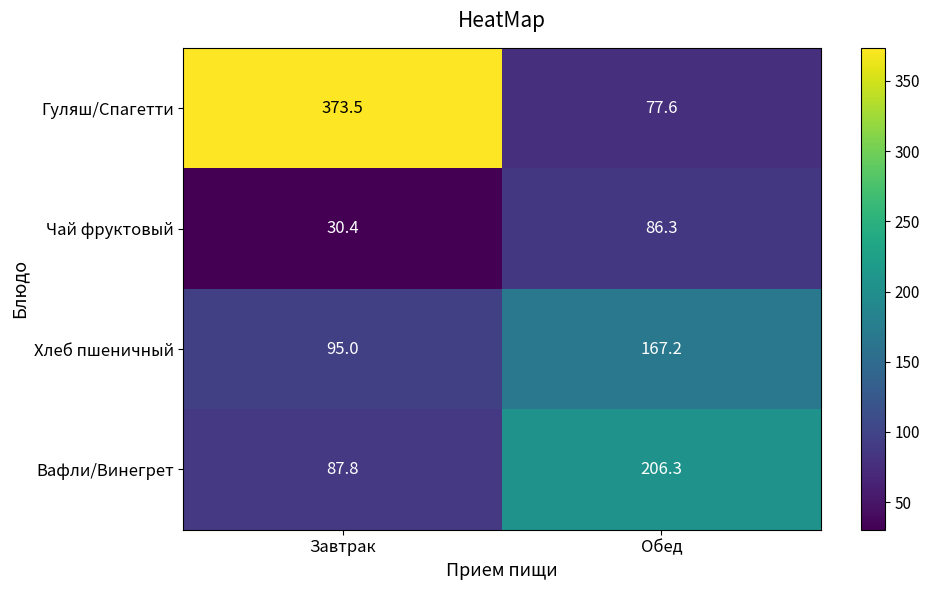

The Чай фруктовый series shows 86.3 at Обед. True or false?

True